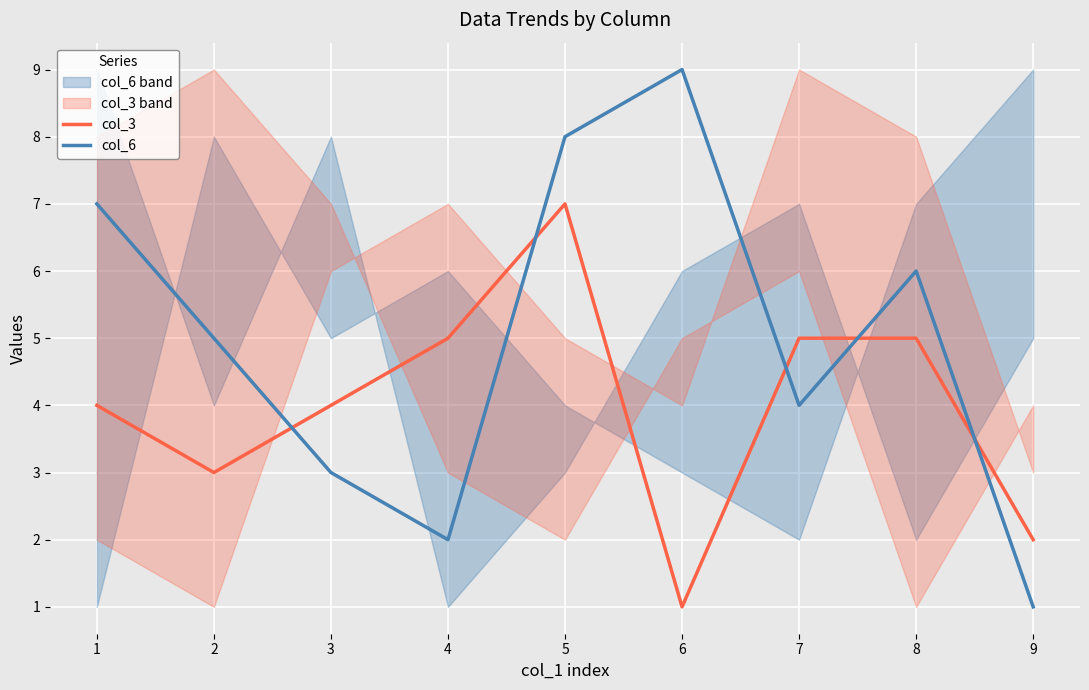

Is it true that col_3 equals 1 at 8?

False